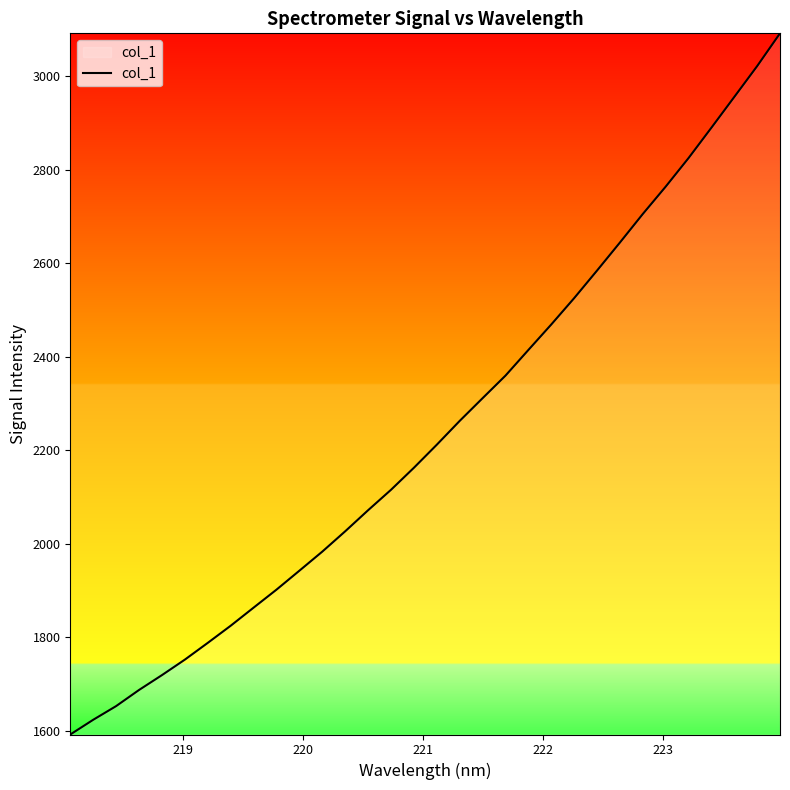

How many distinct data groups are displayed?

1